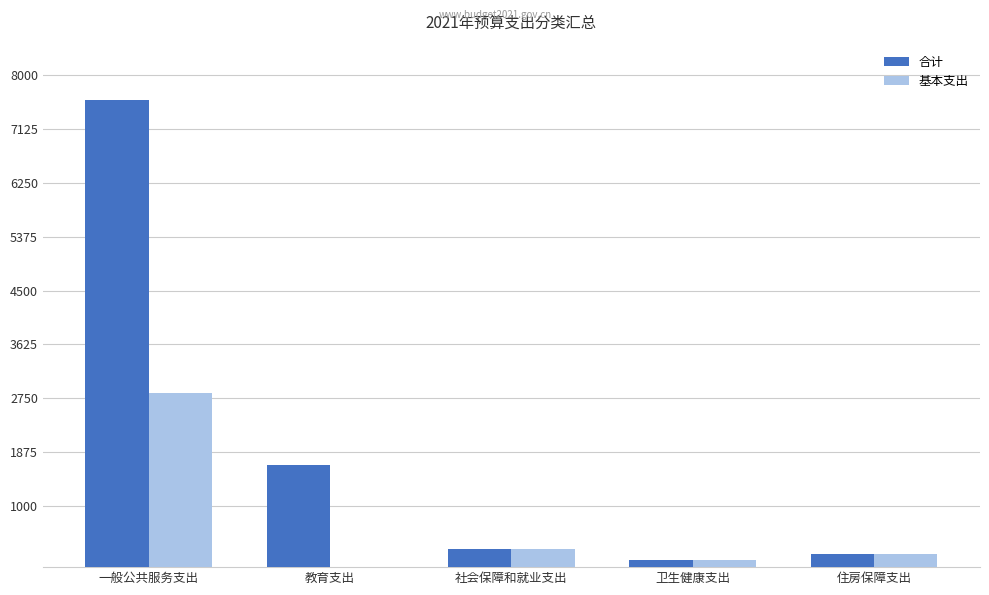

What is the maximum value shown in the chart?

7603.5